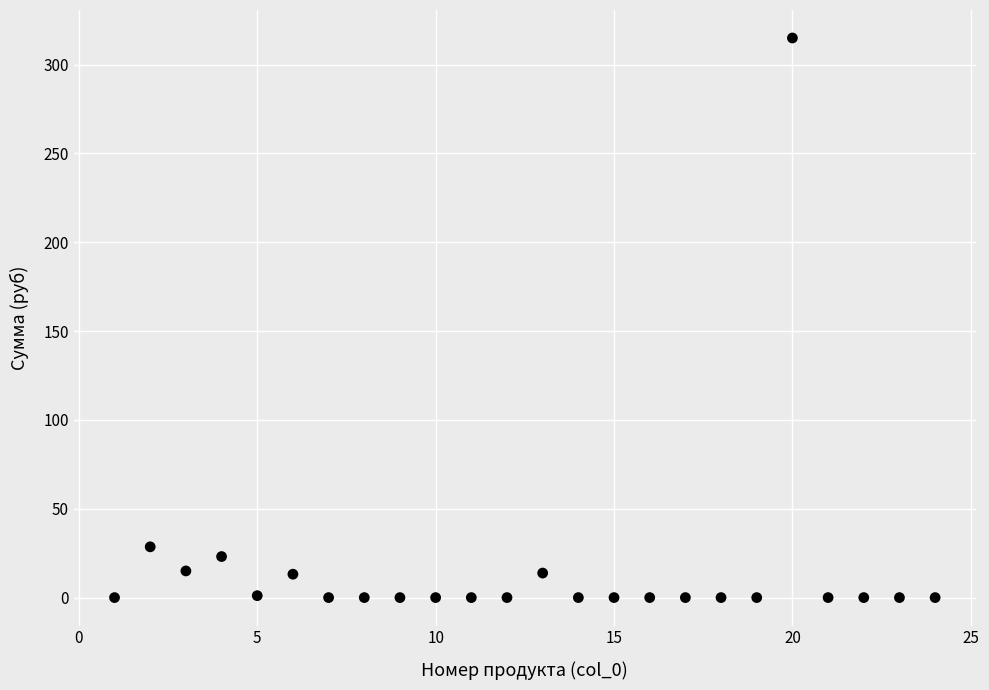

What is the range of X values (max minus min)?

23.0